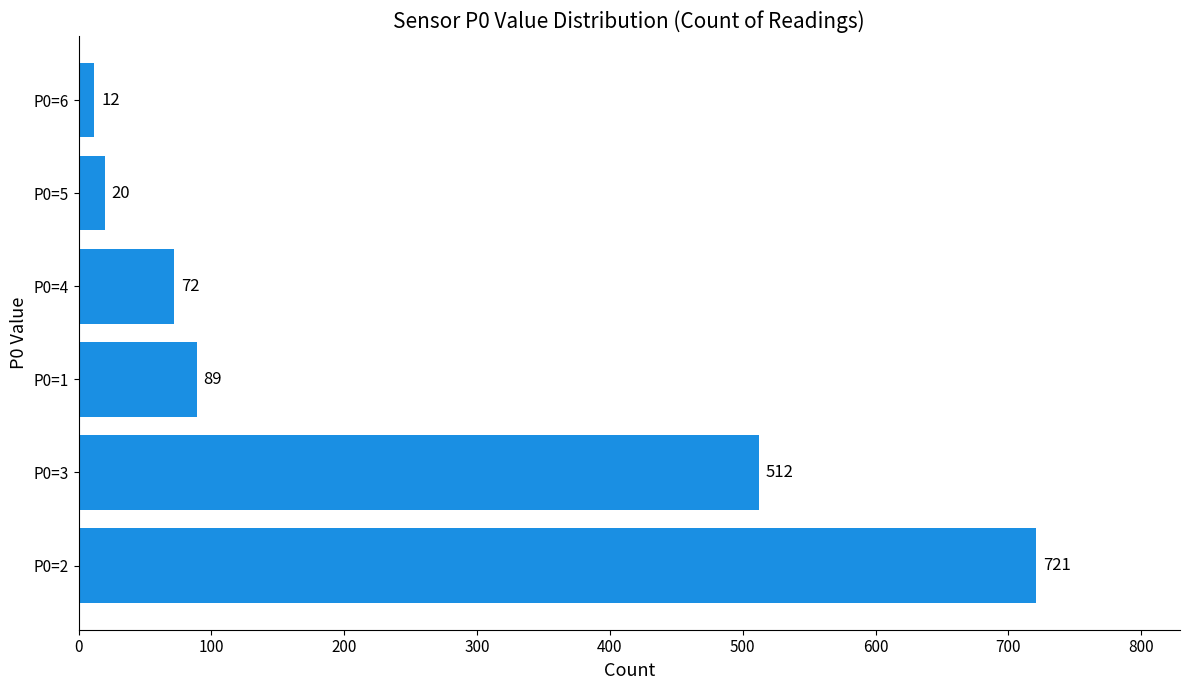

Reading top to bottom, transcribe all the data shown in this chart.

12	20	72	89	512	721